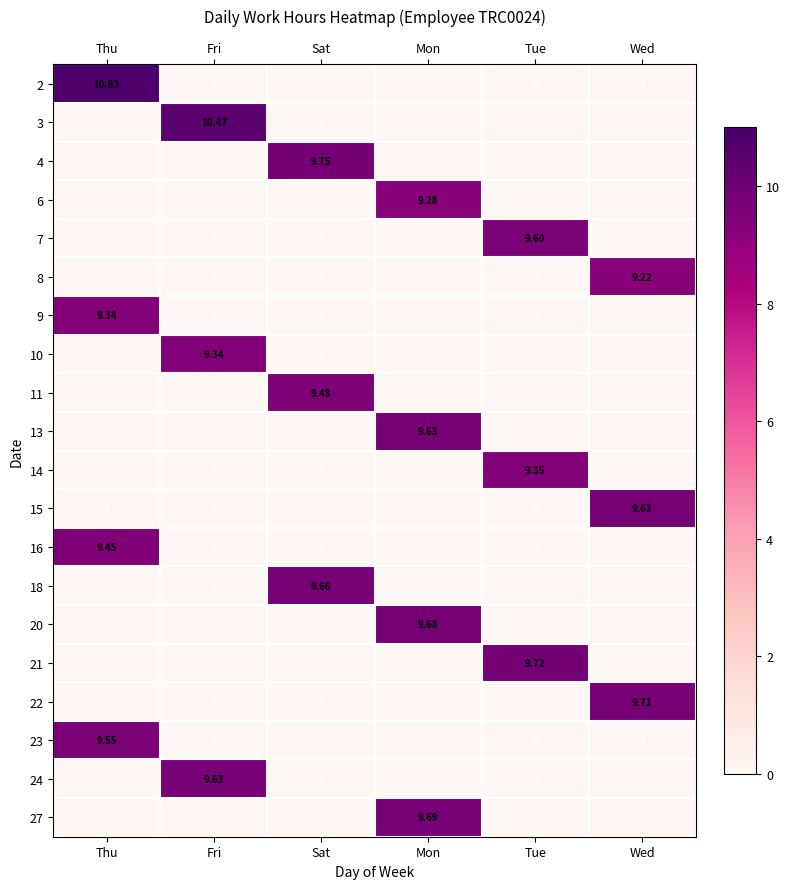

What is the total value across all series at Thu?

39.2